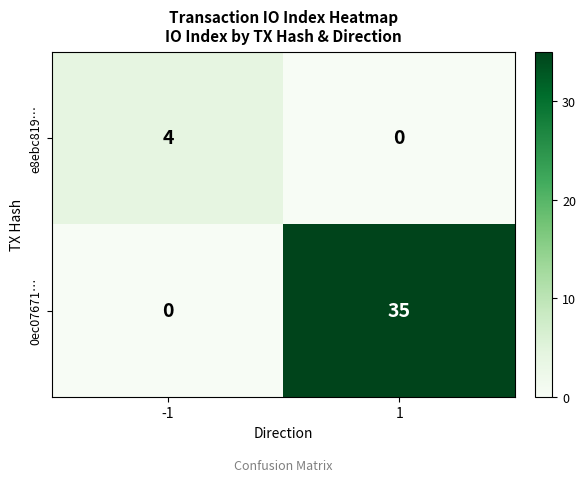

Reading left to right, transcribe all the data shown in this chart.

e8ebc819…: -1=4	1=0
0ec07671…: -1=0	1=35